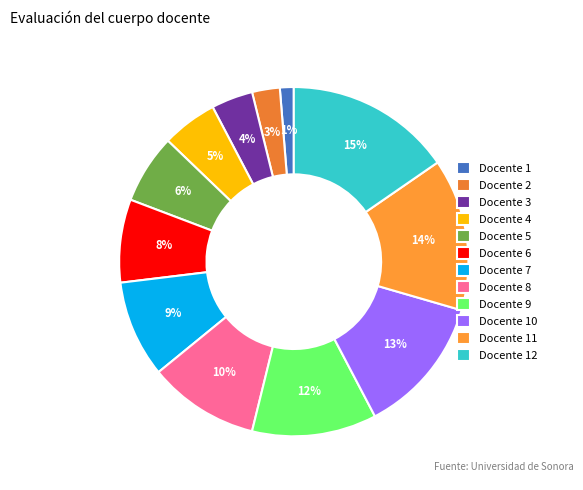

How many slices are in this pie chart?

12